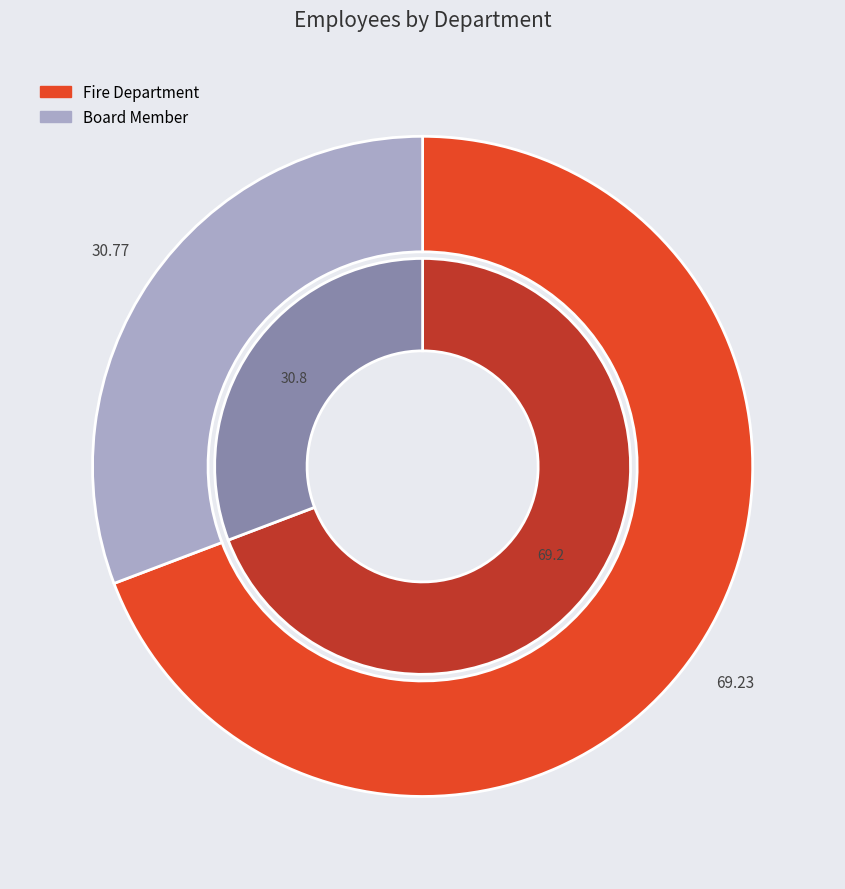

The Fire Department slice represents 77% of the pie. True or false?

False